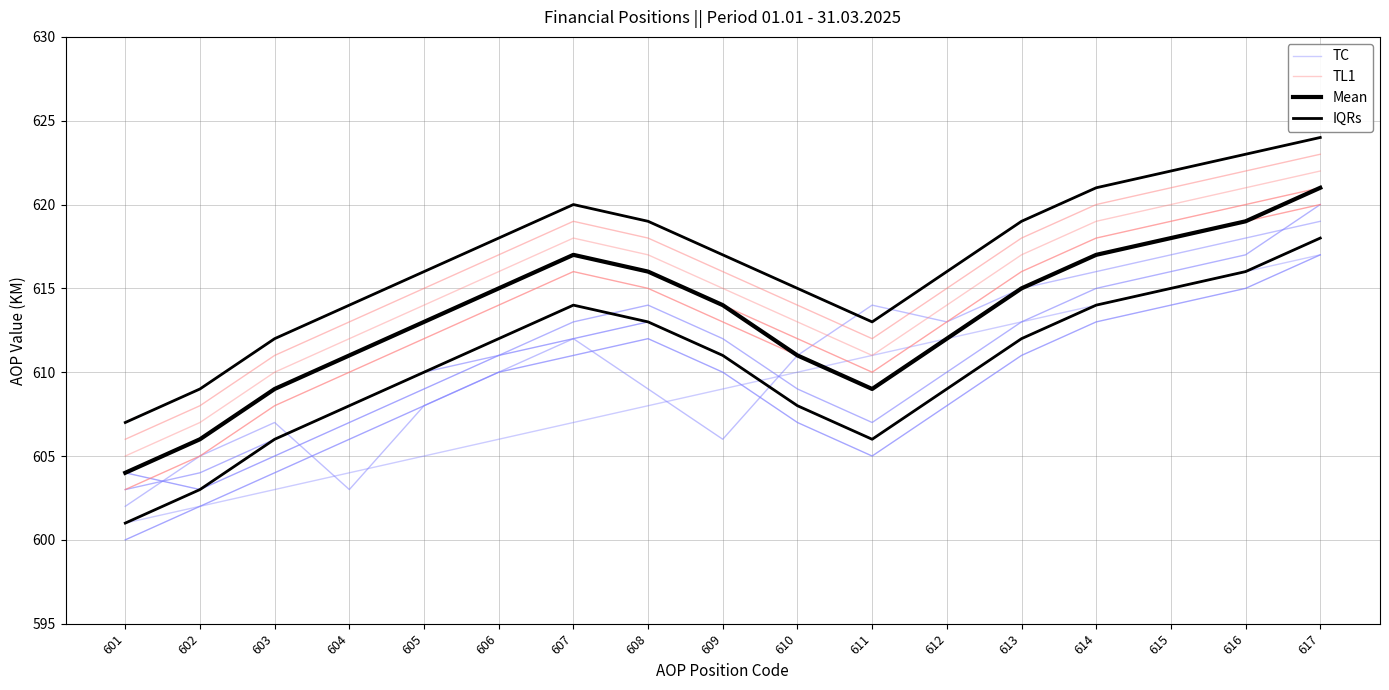

What are all the series names shown in the legend?

TC, TL1, Mean, IQRs